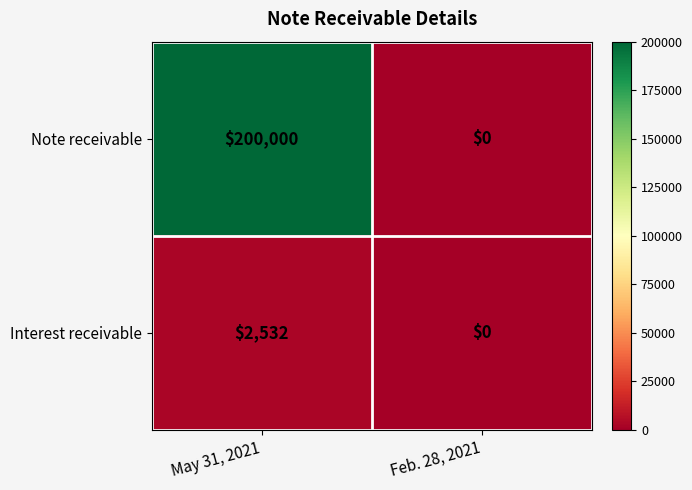

Is it true that Interest receivable equals 0 at Feb. 28, 2021?

True